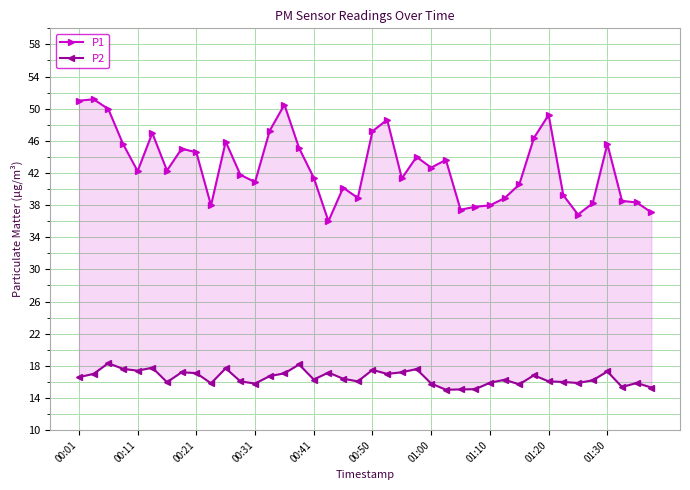

The P2 series shows 4.7 at 15. True or false?

False